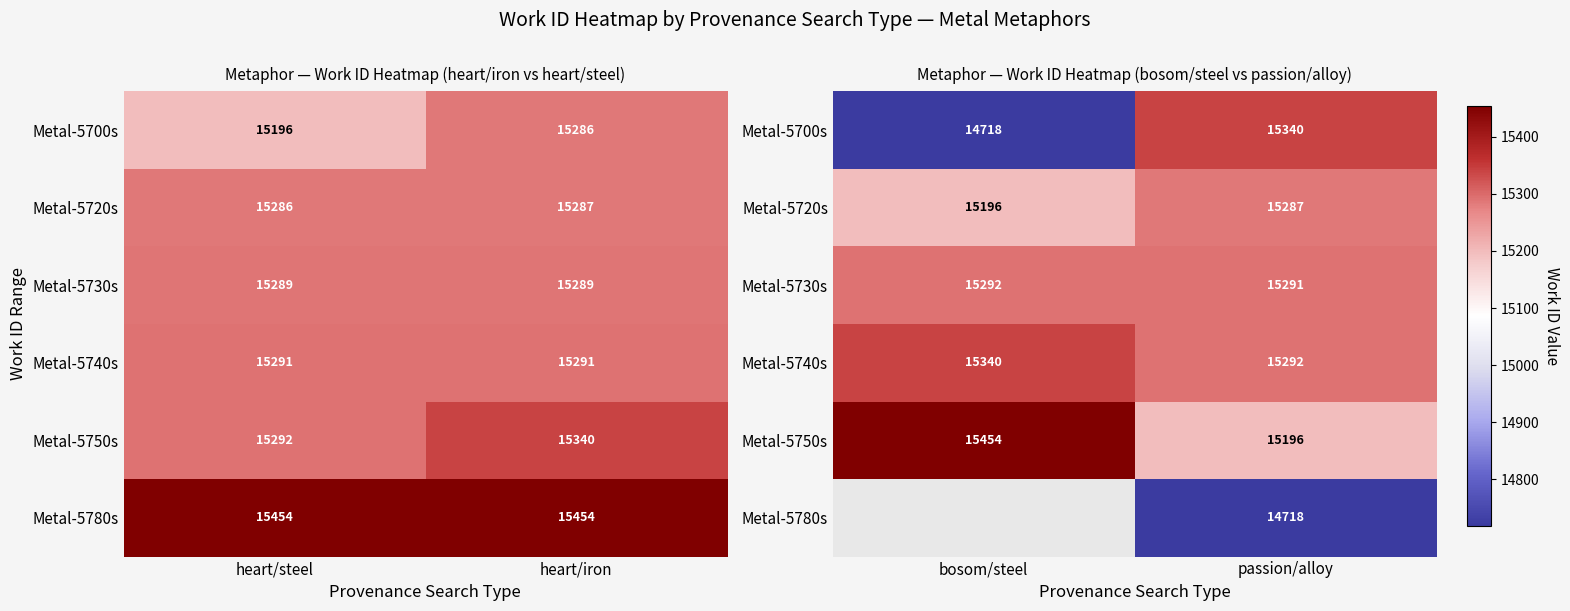

What is the minimum value for Metal-5750s?

15196.0